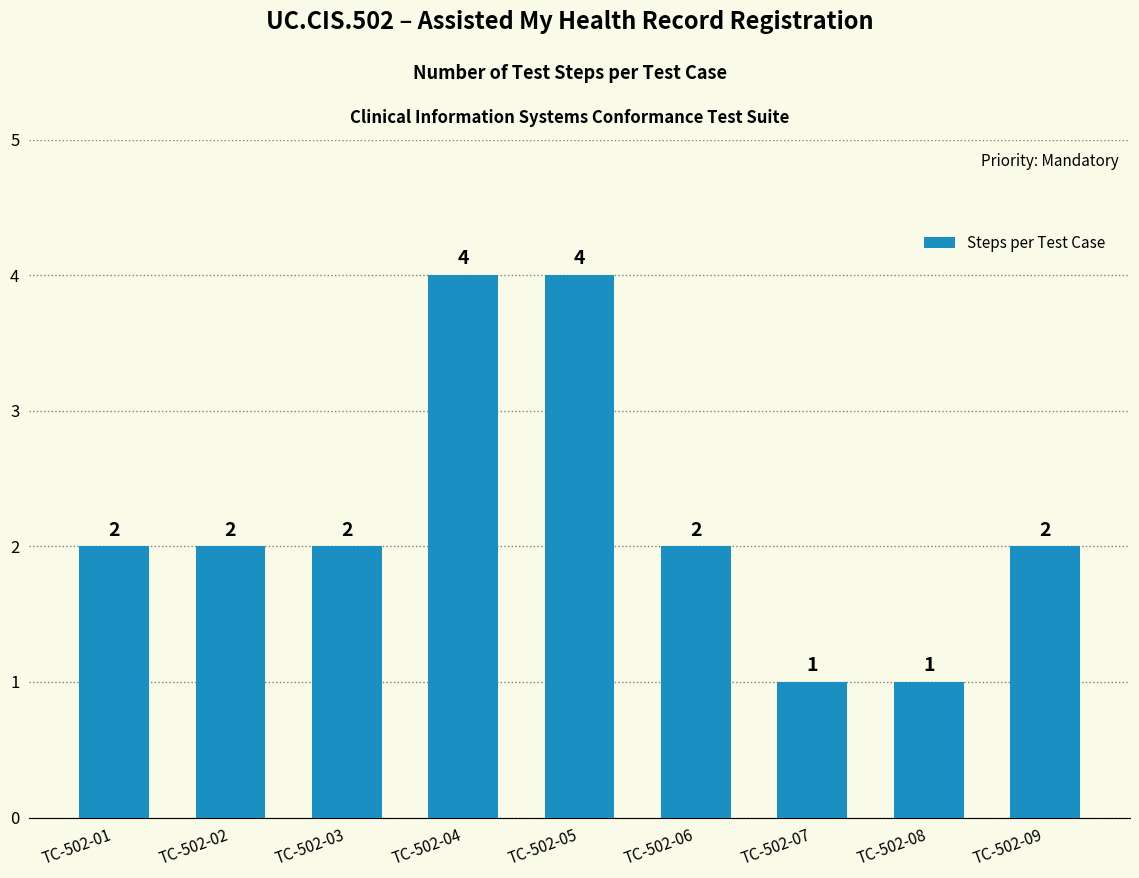

The value at TC-502-01 is 1. True or false?

False